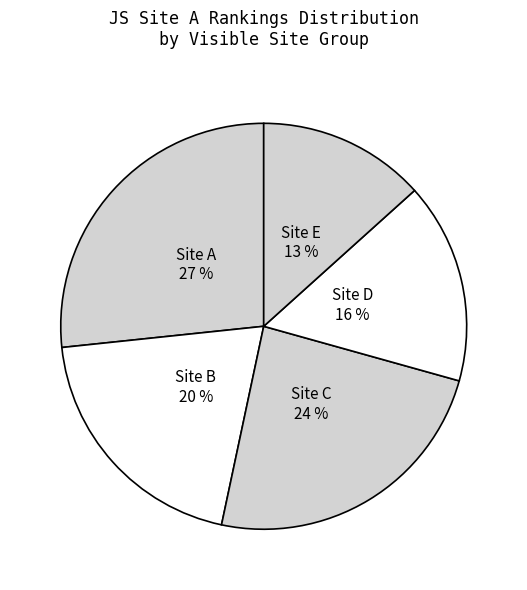

Which slice is the largest?

Site A